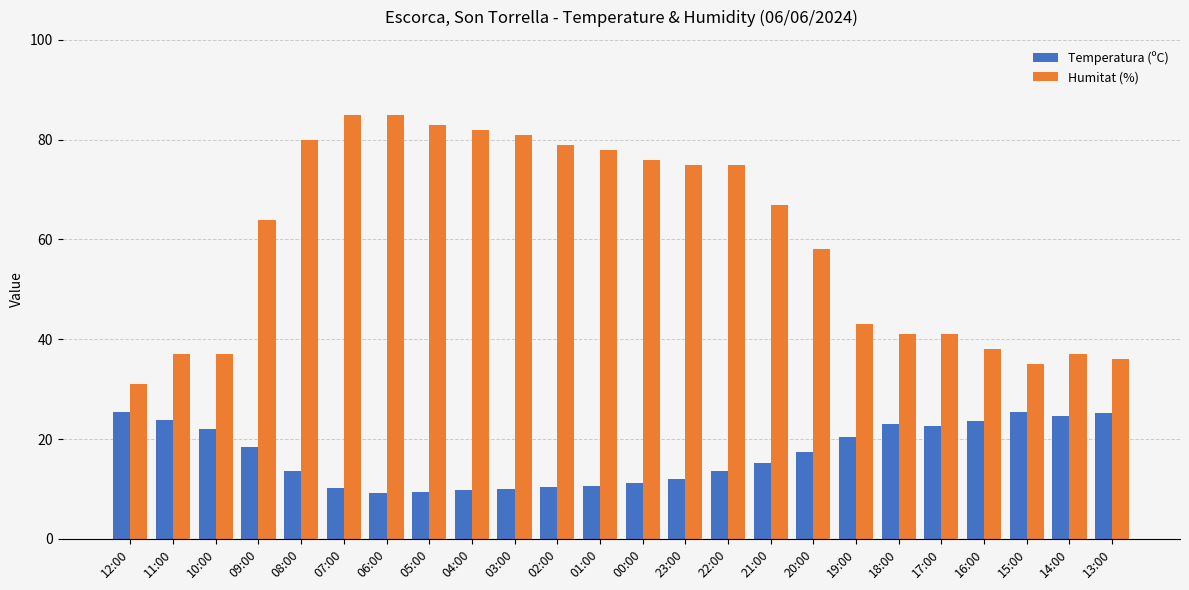

What is the difference between the second highest and second lowest values in the Temperatura (ºC) series?

16.0